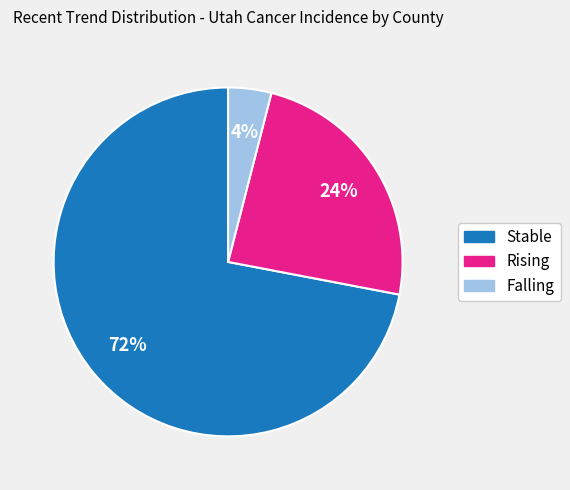

To the nearest percent, what is the average slice percentage?

33%